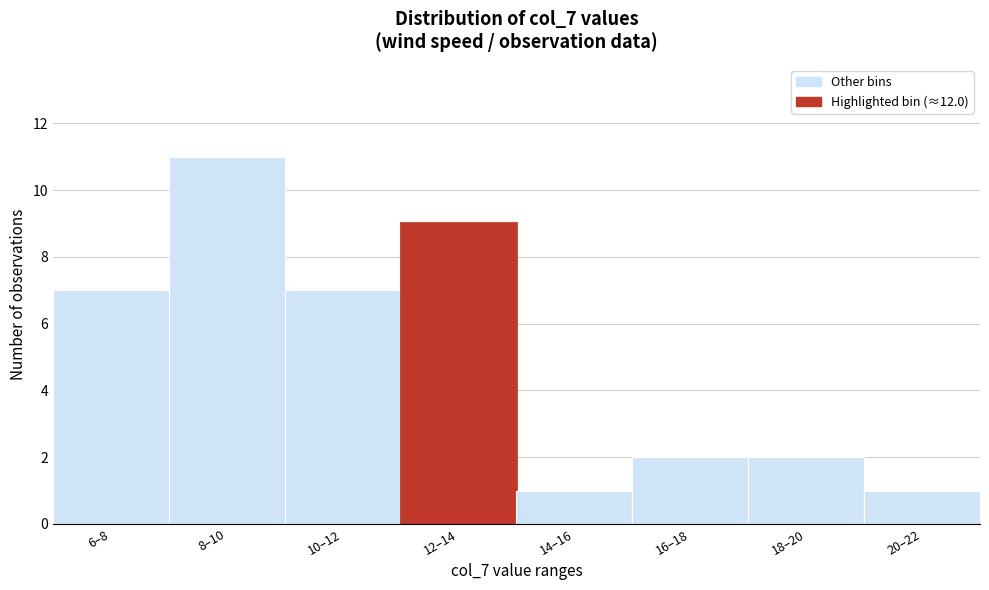

Reading left to right, extract all data points from this chart.

6–8=7	8–10=11	10–12=7	12–14=9	14–16=1	16–18=2	18–20=2	20–22=1